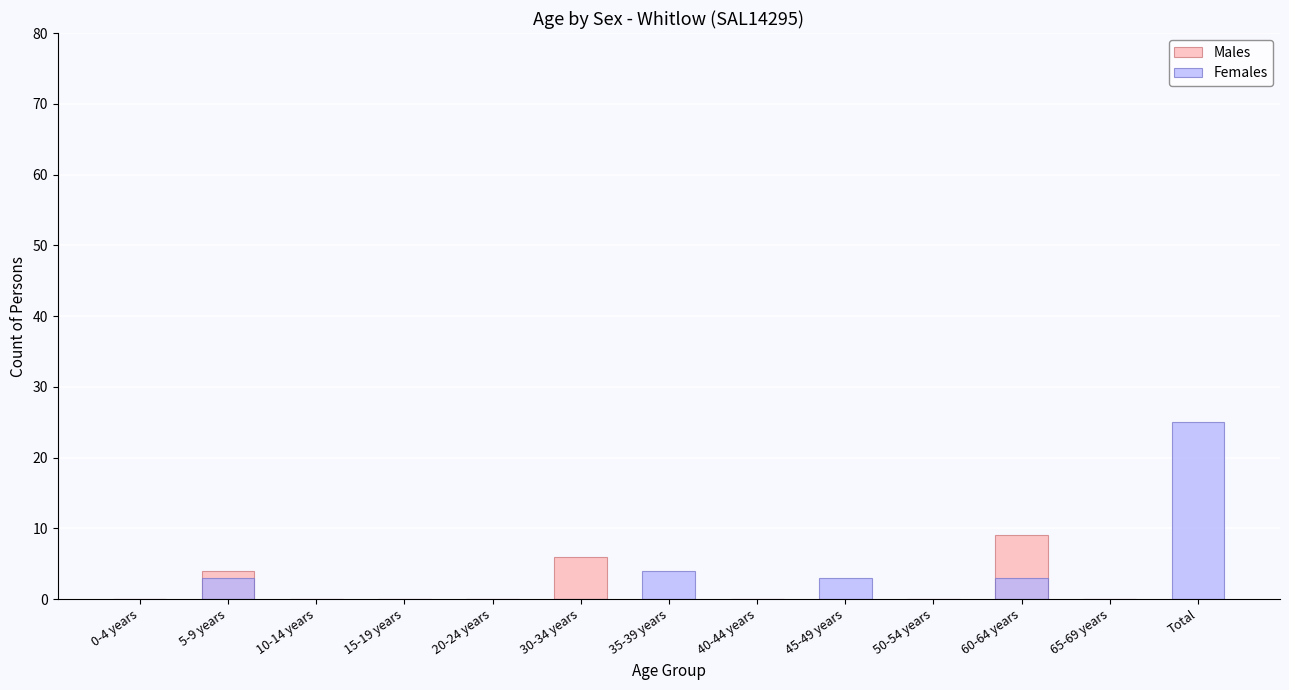

Where is Males nearest to the value 4?

5-9 years